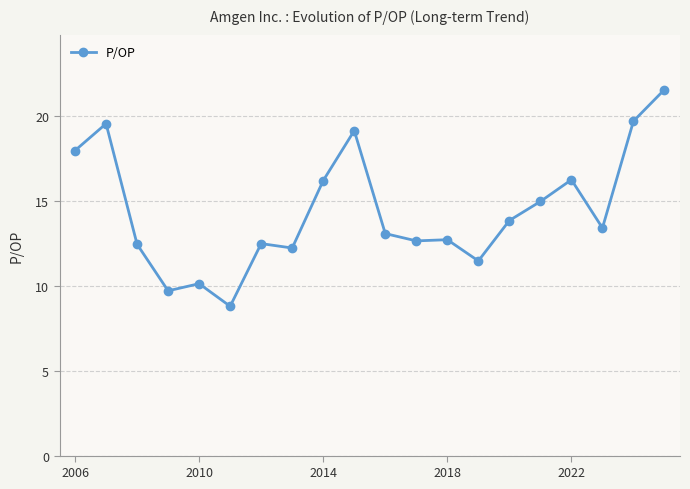

What is the difference between the maximum and minimum values?

12.8